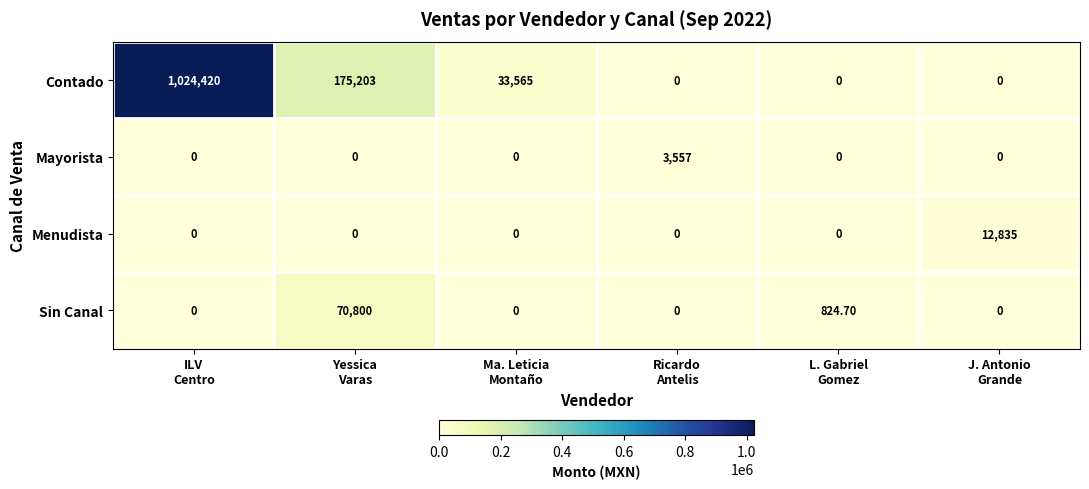

List the series in order of their peak value, highest first.

Contado, Sin Canal, Menudista, Mayorista